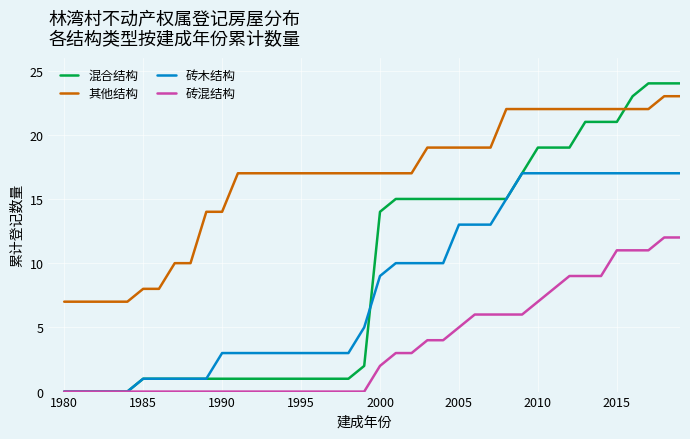

Which series has the largest total across all categories?

其他结构